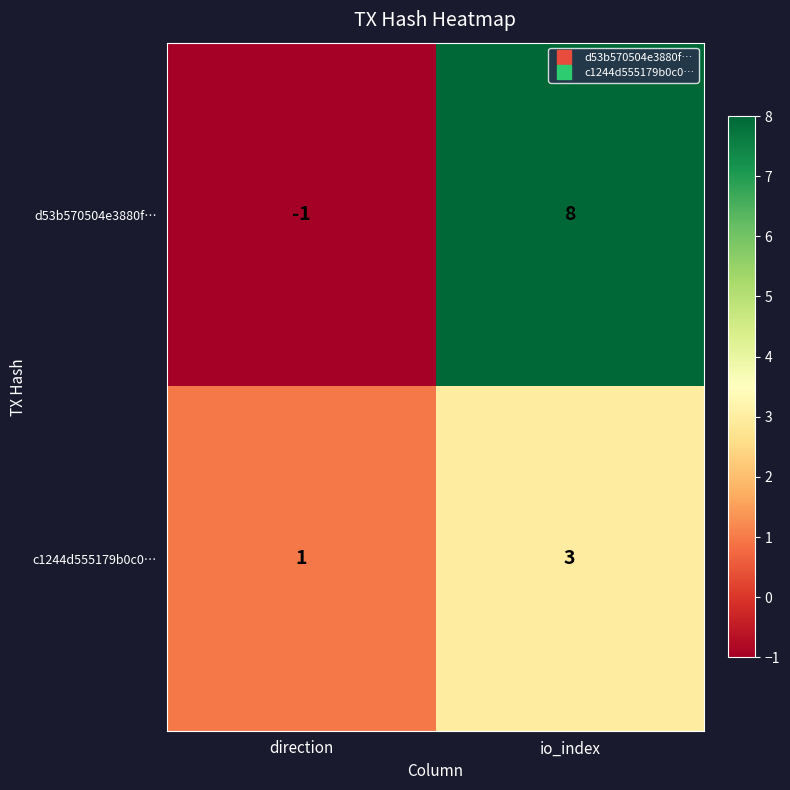

At how many categories does at least one series exceed 0?

2